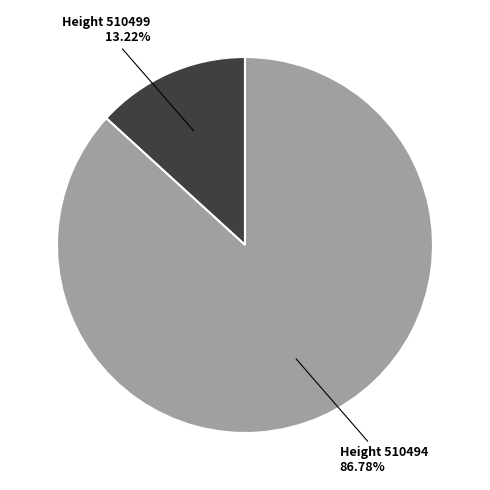

What is the ratio of the value at Height 510494 86.78% to the value at Height 510499 13.22%?

6.6